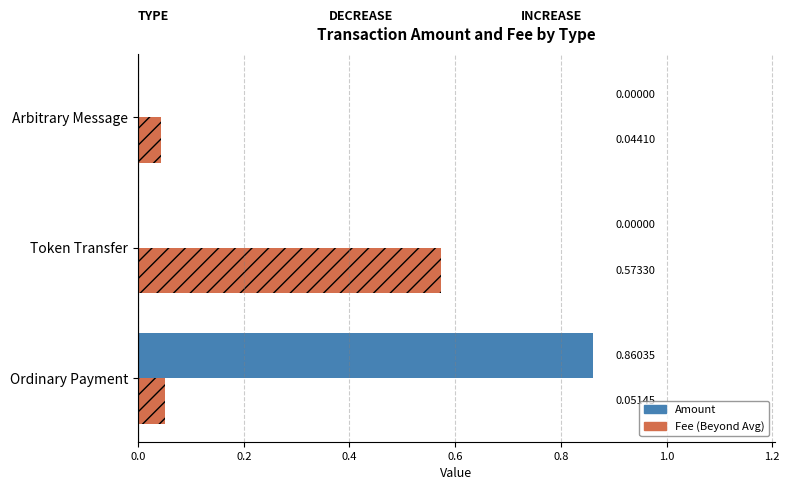

At which category is the sum across all series the highest?

Ordinary Payment